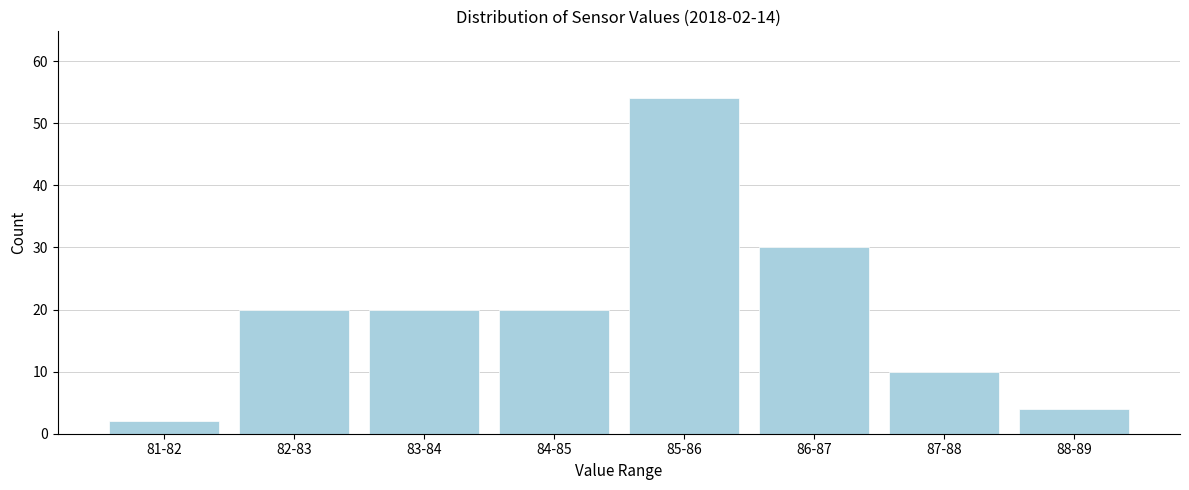

Reading left to right, extract all data points from this chart.

2	20	20	20	54	30	10	4